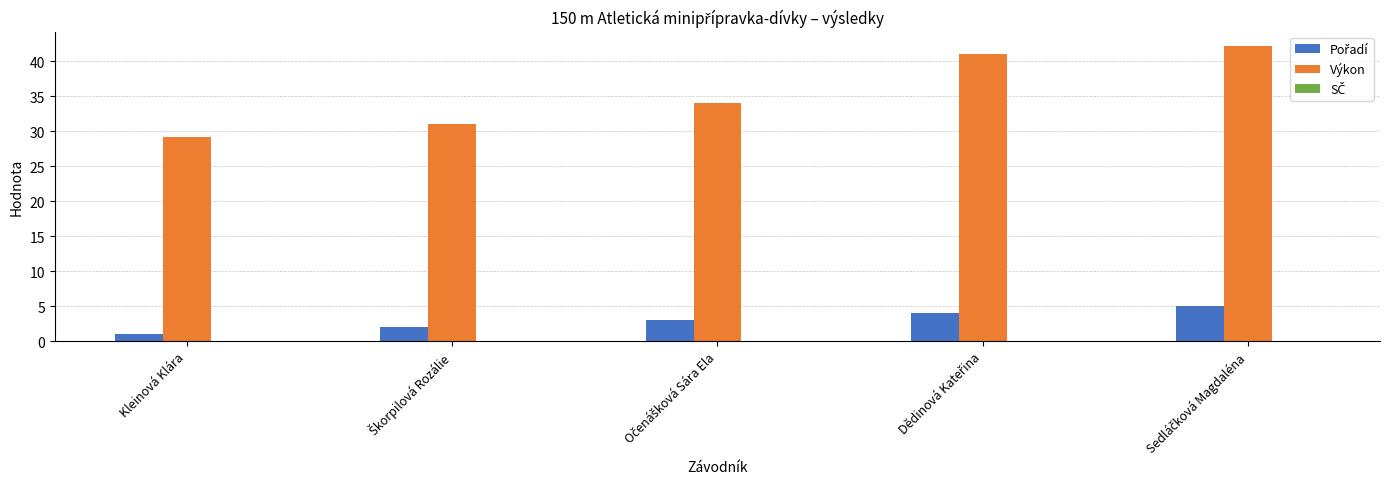

What is the highest value of the Výkon series?

42.1